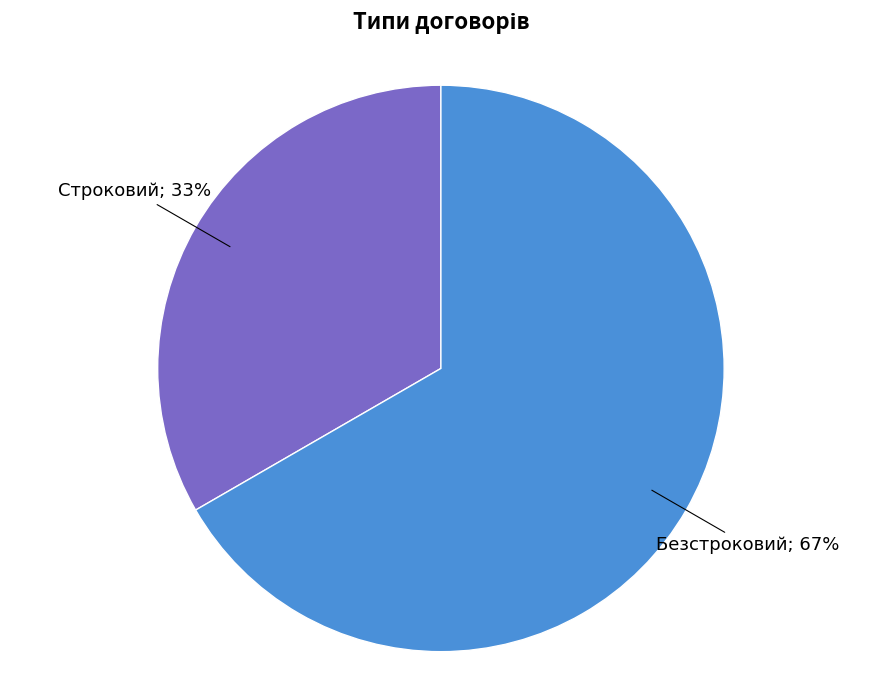

Is there any slice that represents more than half of the pie?

Yes